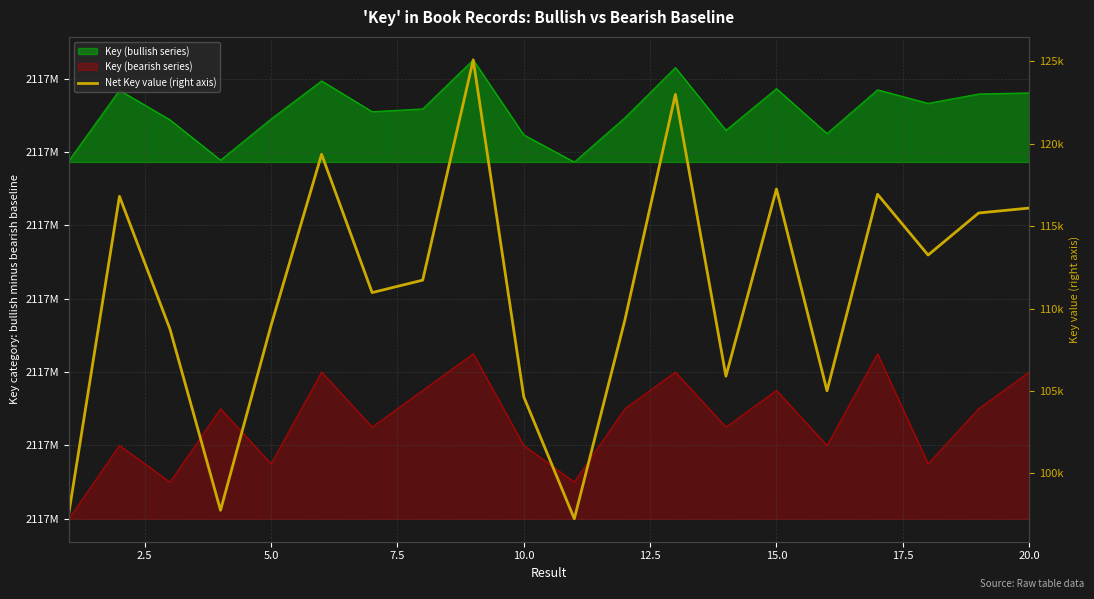

What is the maximum value shown in the chart?

125097